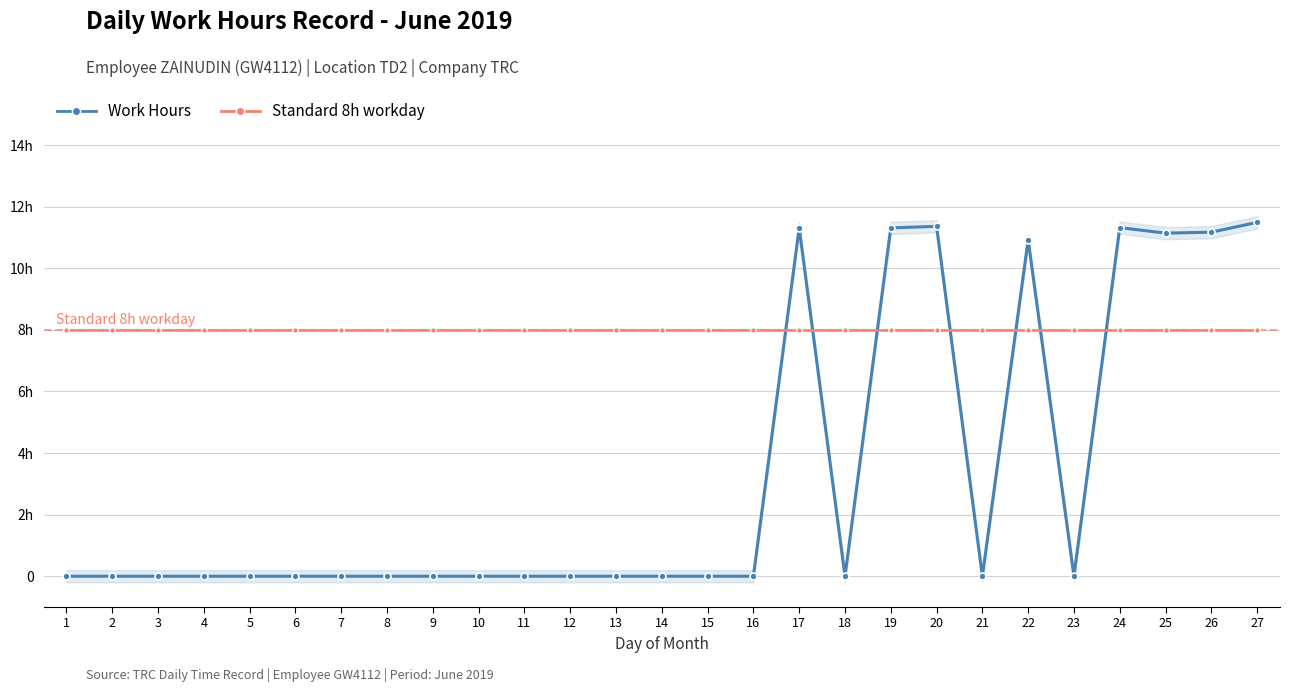

How many intersections are there between Standard 8h workday and Work Hours?

7